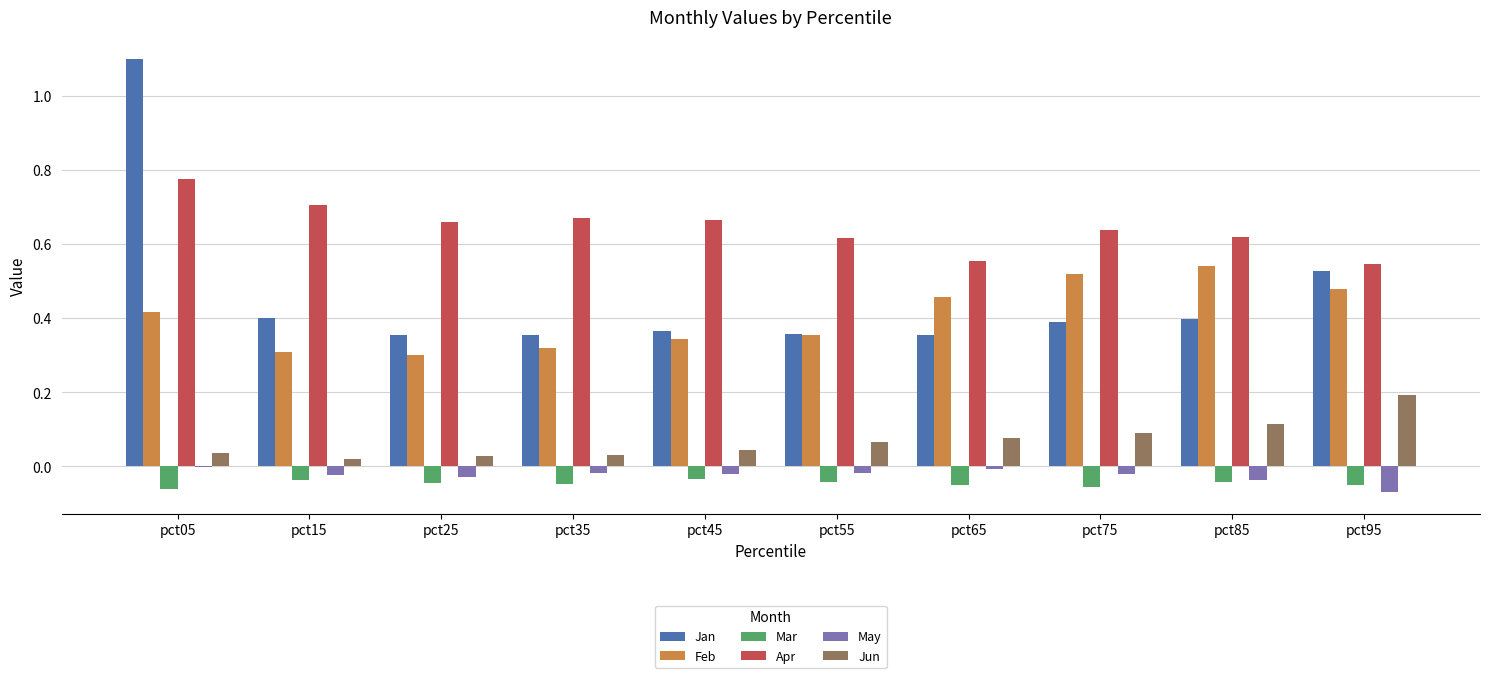

The Mar series shows -0.1 at pct45. True or false?

False